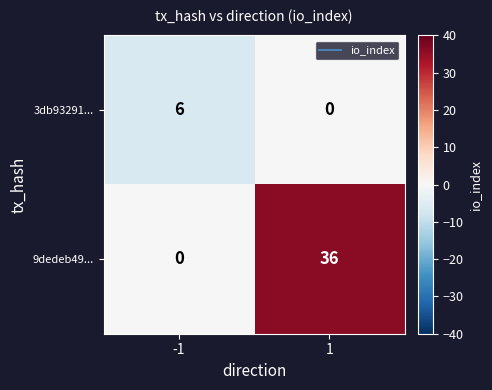

What is the difference between the 3db93291... values at -1 and 1?

6